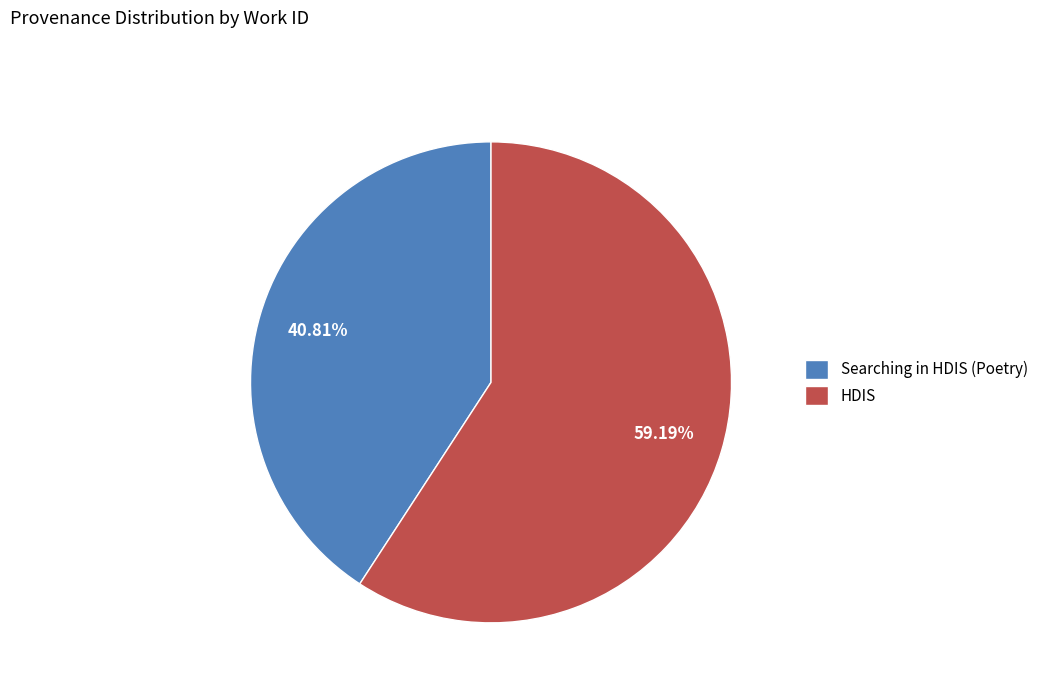

True or false: Searching in HDIS (Poetry) accounts for 41% of the total.

True